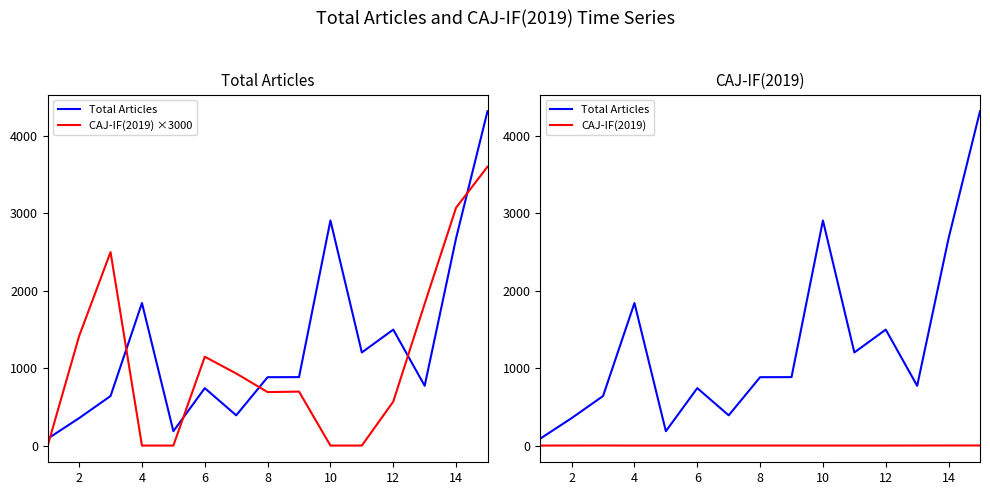

What is the difference between the maximum and second lowest values in the CAJ-IF(2019) series?

1.2